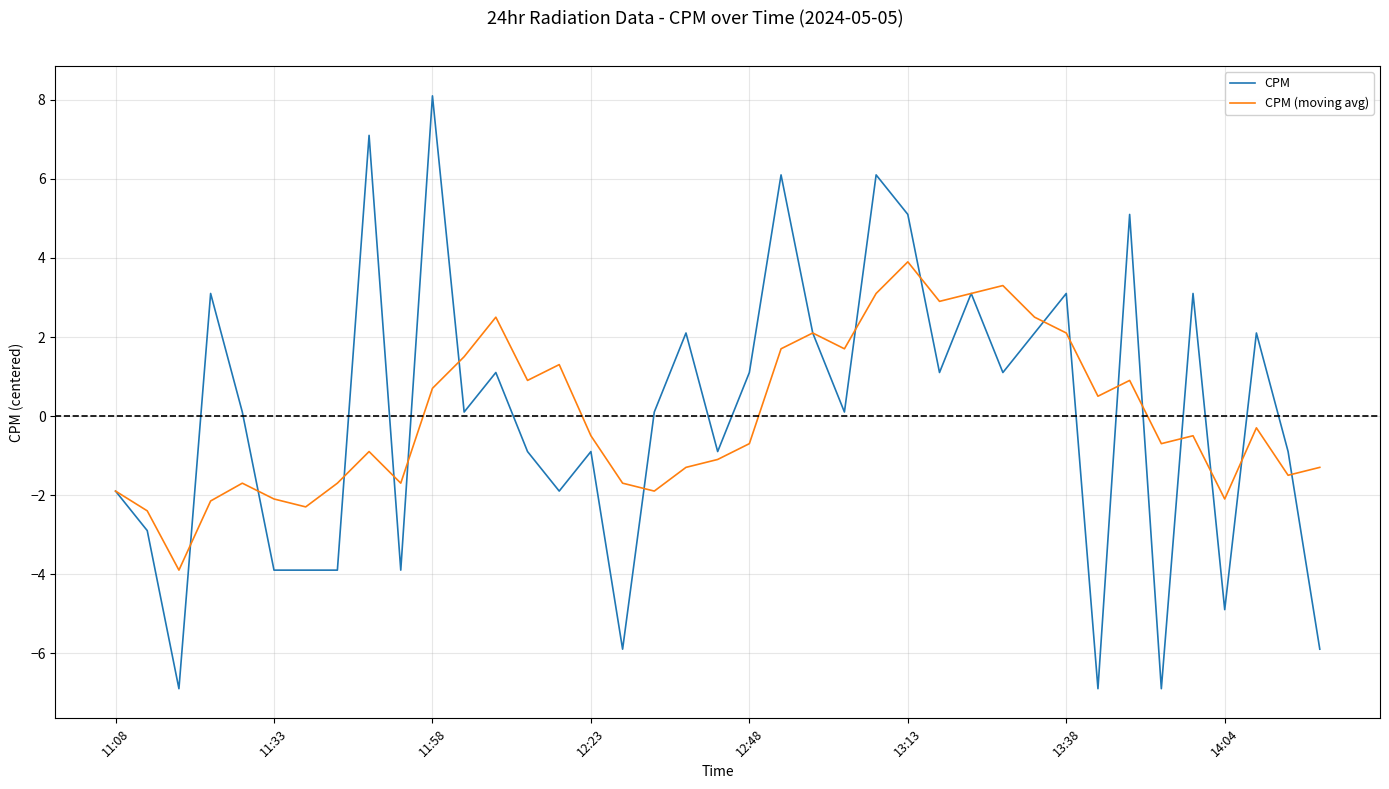

Which series has the widest spread of values?

CPM